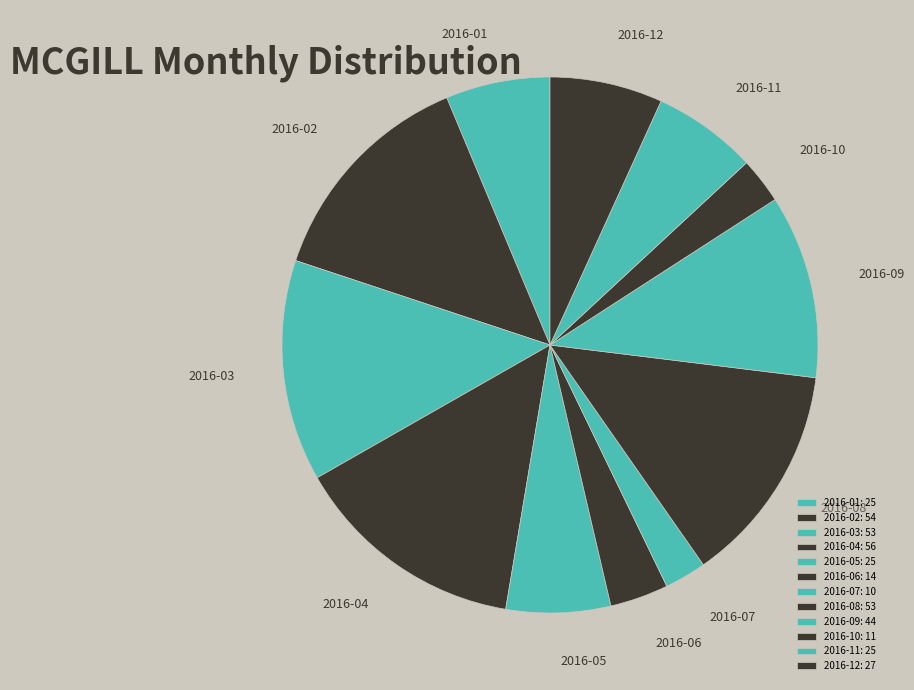

Between 2016-11 and 2016-08, which is larger?

2016-08